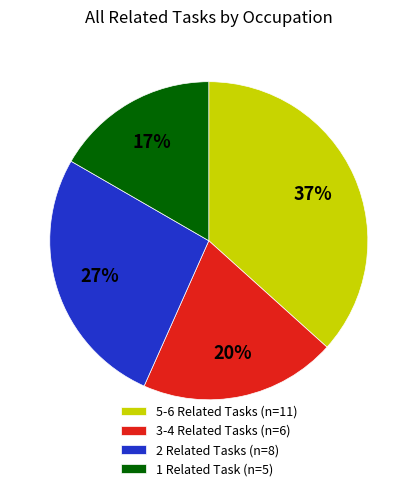

To the nearest percent, what percentage of the pie is 5-6 Related Tasks (n=11)?

37%